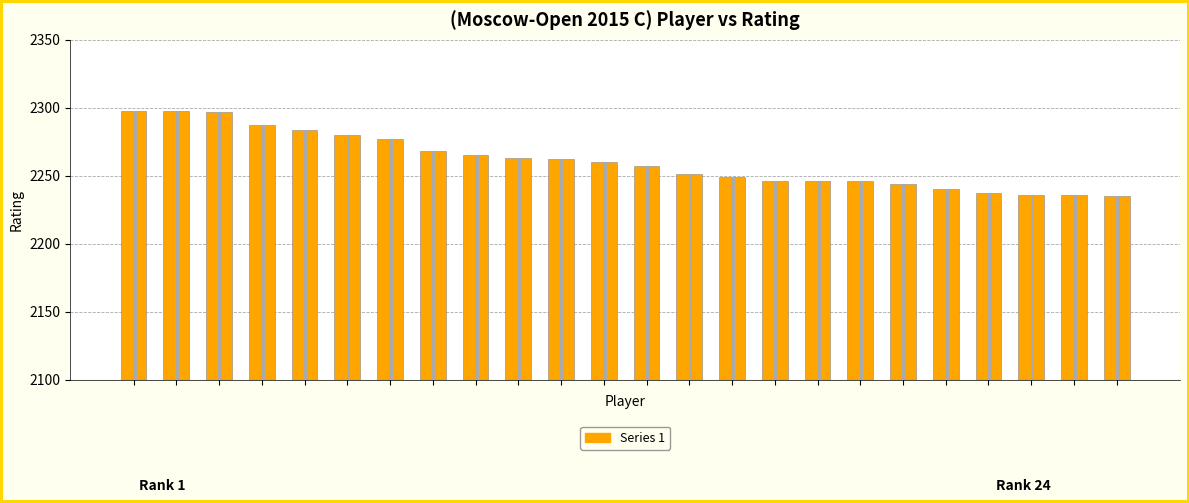

What is the change in value from 0 to 15?

-52